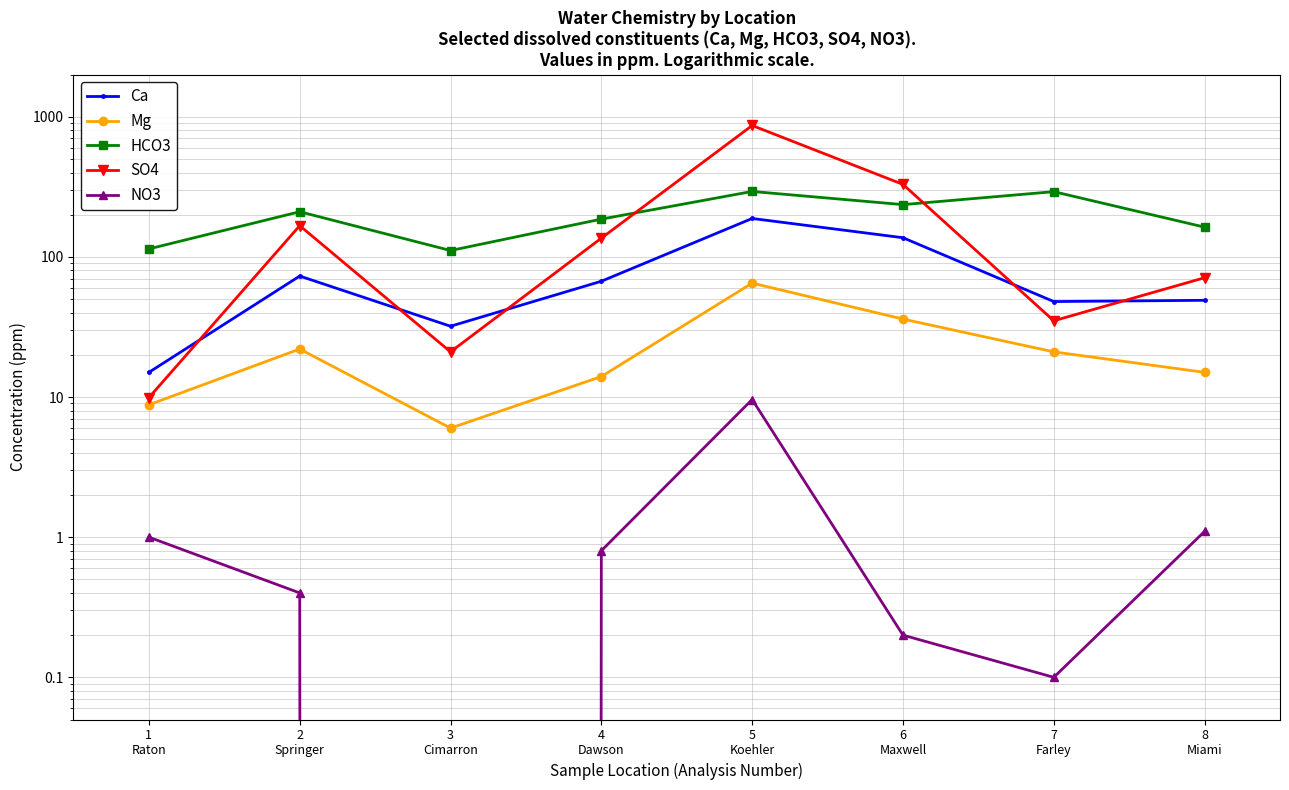

At 4
Dawson, list the series in order from smallest to largest.

NO3, Mg, Ca, SO4, HCO3